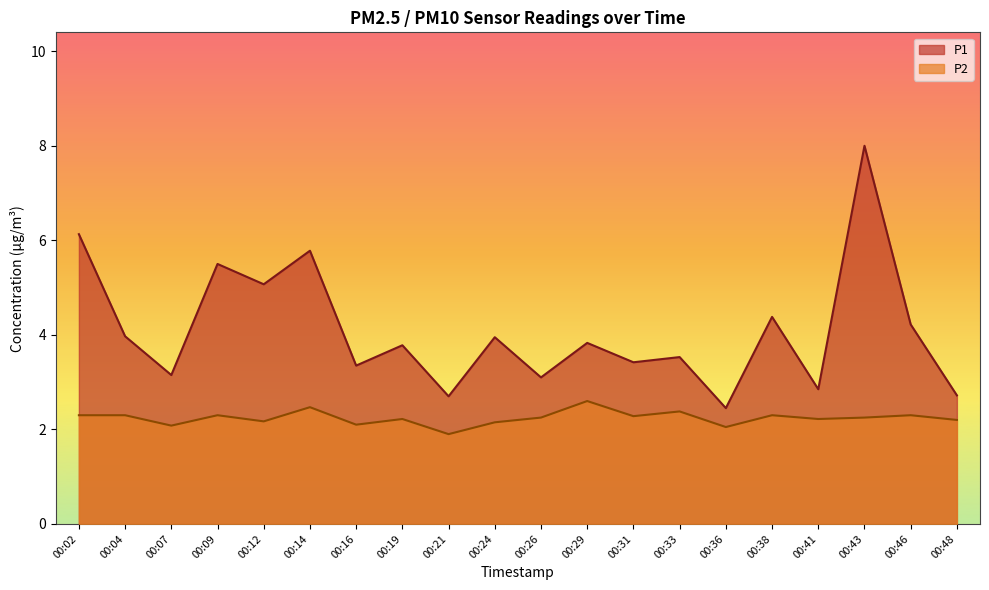

How many interior local valleys does the P2 series have?

7